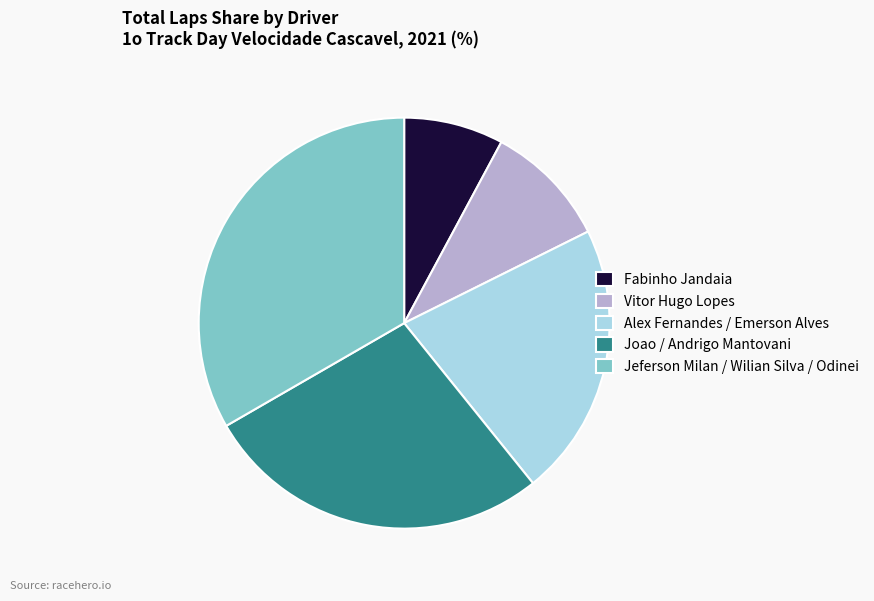

Is there a majority slice in this chart?

No